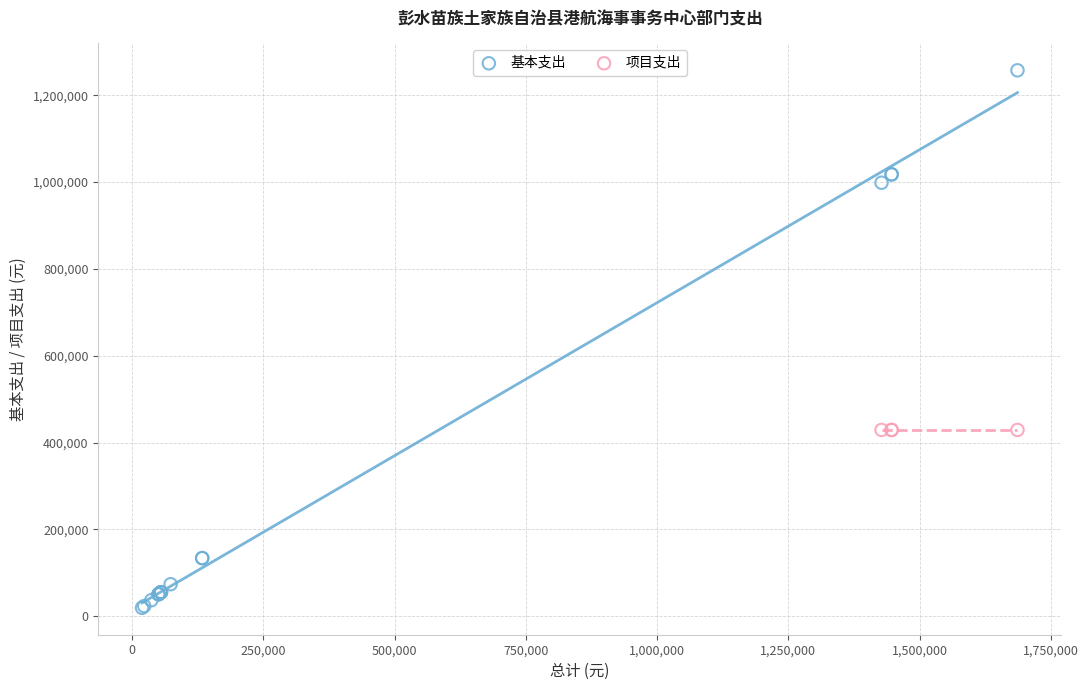

Which series contains the lowest Y value?

基本支出